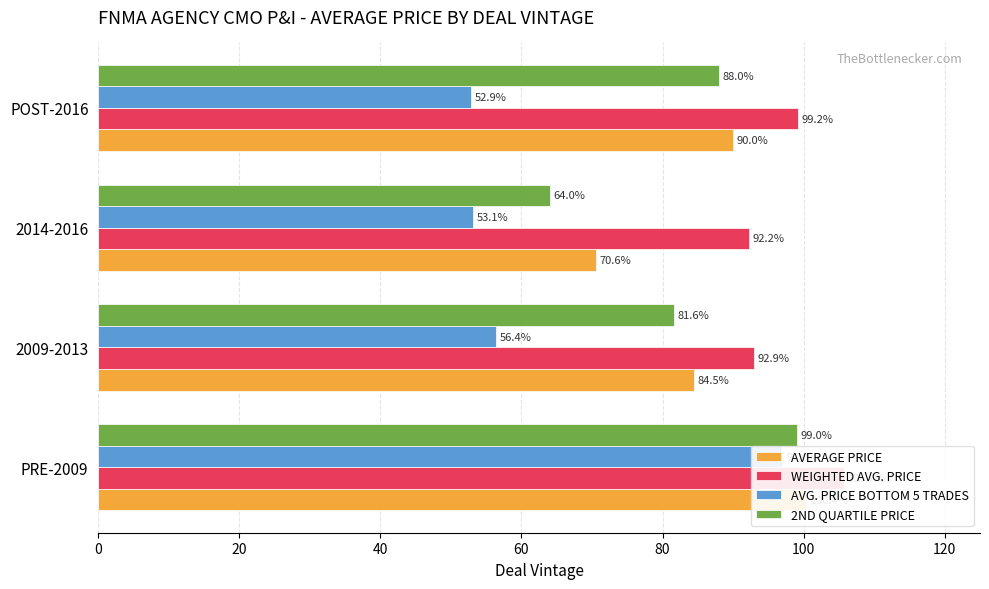

What is the value of the AVERAGE PRICE bar at the 4th from the left?

90.0